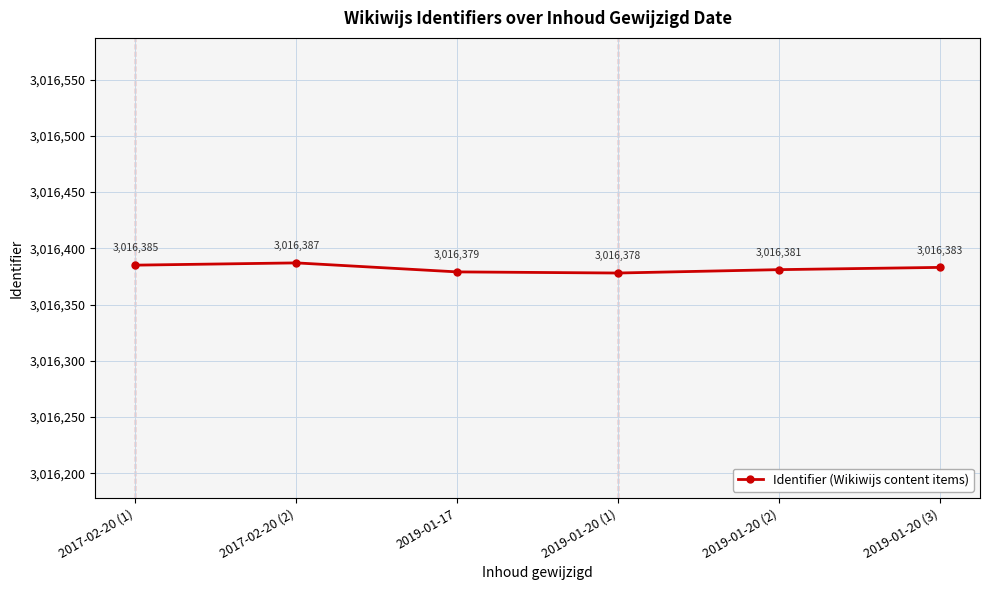

True or false: the data shows 3016379 at 2019-01-17.

True